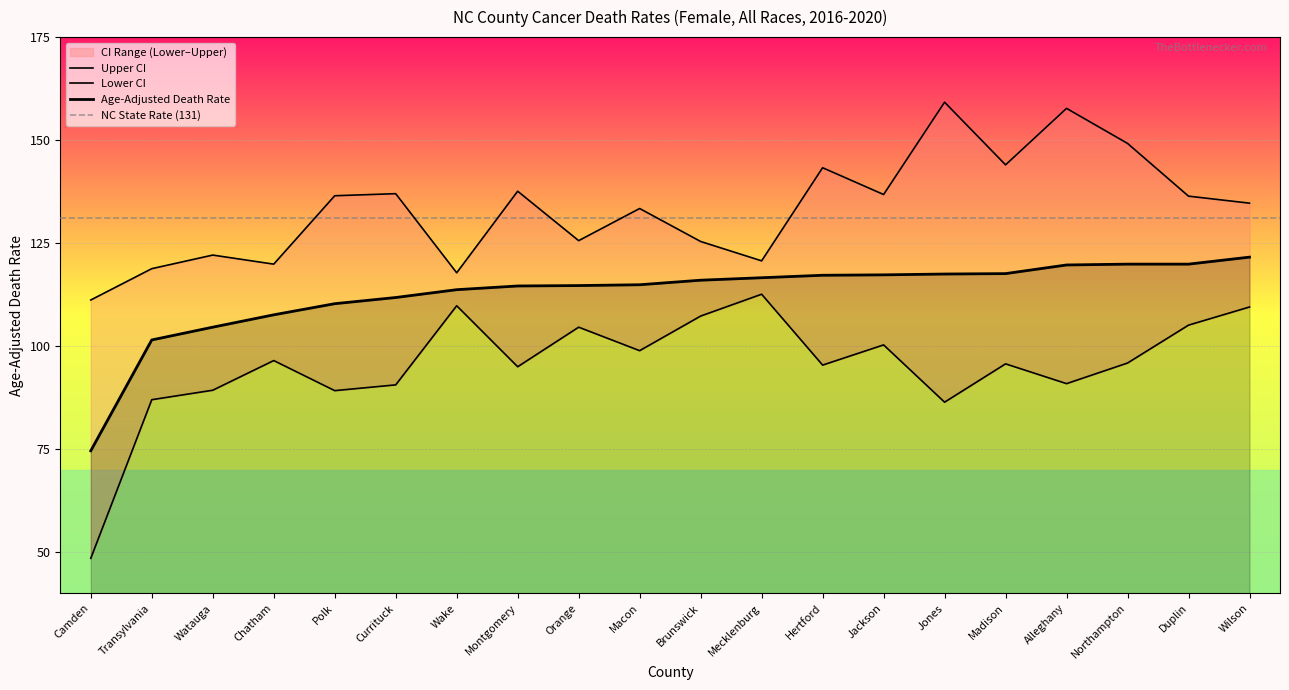

Which category has the highest value across all series?

Jones